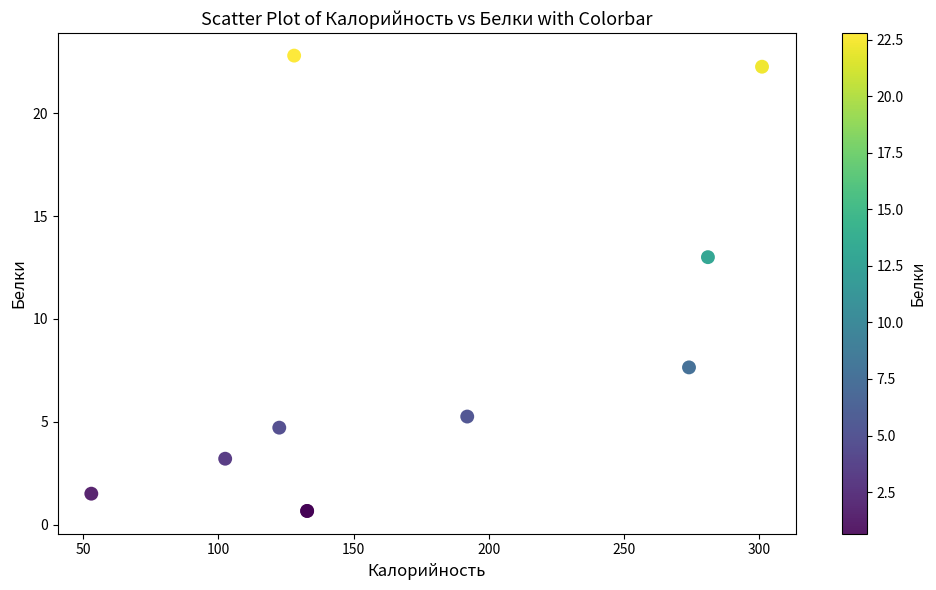

What Y value in the scatter plot is closest to 11?

13.0